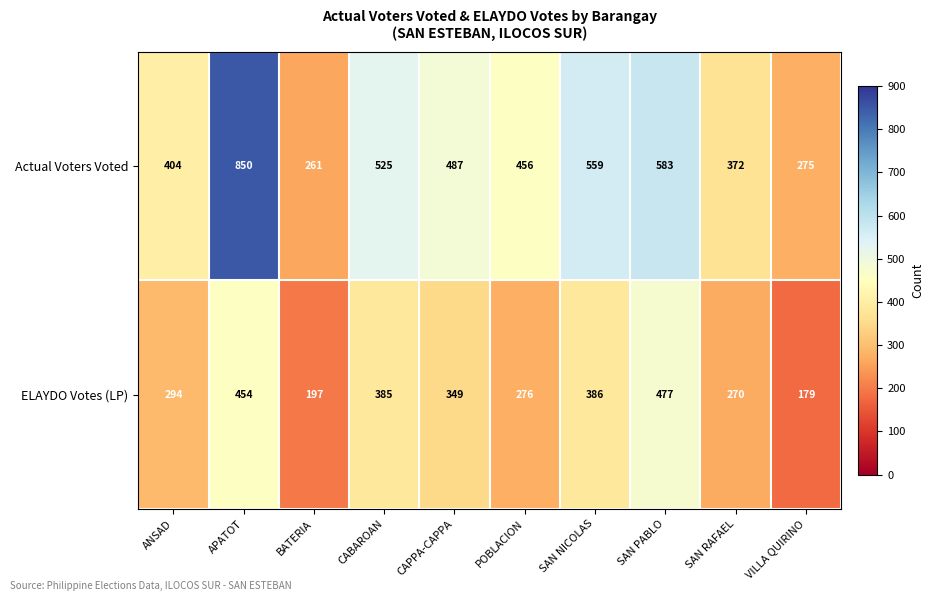

Reading left to right, list all the values displayed in this chart.

Actual Voters Voted: ANSAD=404	APATOT=850	BATERIA=261	CABAROAN=525	CAPPA-CAPPA=487	POBLACION=456	SAN NICOLAS=559	SAN PABLO=583	SAN RAFAEL=372	VILLA QUIRINO=275
ELAYDO Votes (LP): ANSAD=294	APATOT=454	BATERIA=197	CABAROAN=385	CAPPA-CAPPA=349	POBLACION=276	SAN NICOLAS=386	SAN PABLO=477	SAN RAFAEL=270	VILLA QUIRINO=179